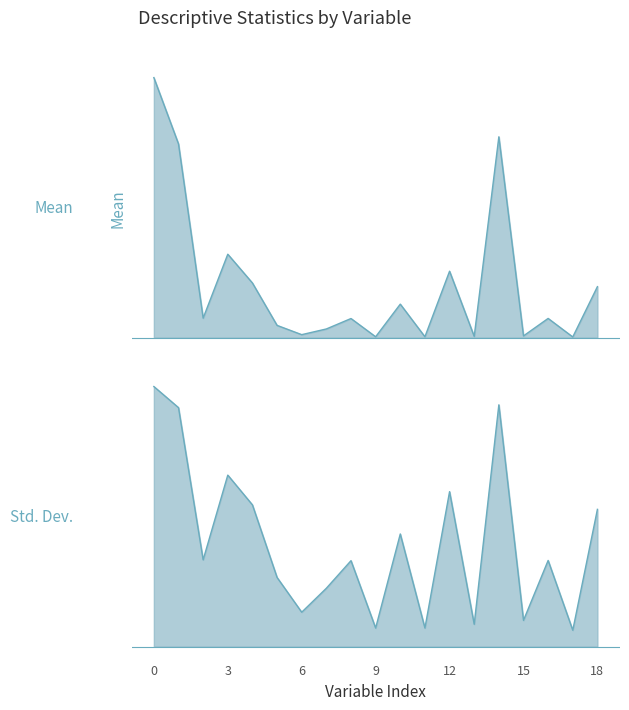

Which series has the largest range (max minus min)?

Std. Deviation